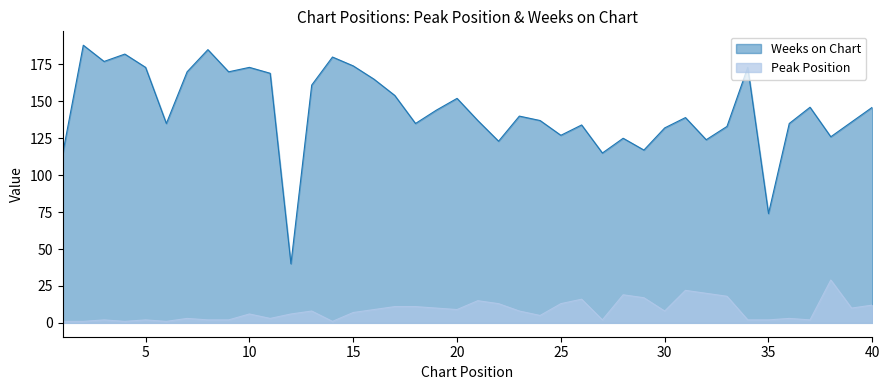

What is the difference between the second highest and second lowest values in the Weeks on Chart series?

111